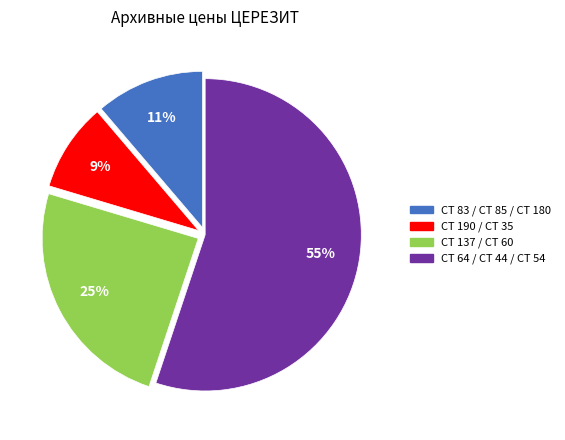

To the nearest percent, what is the average slice percentage?

25%